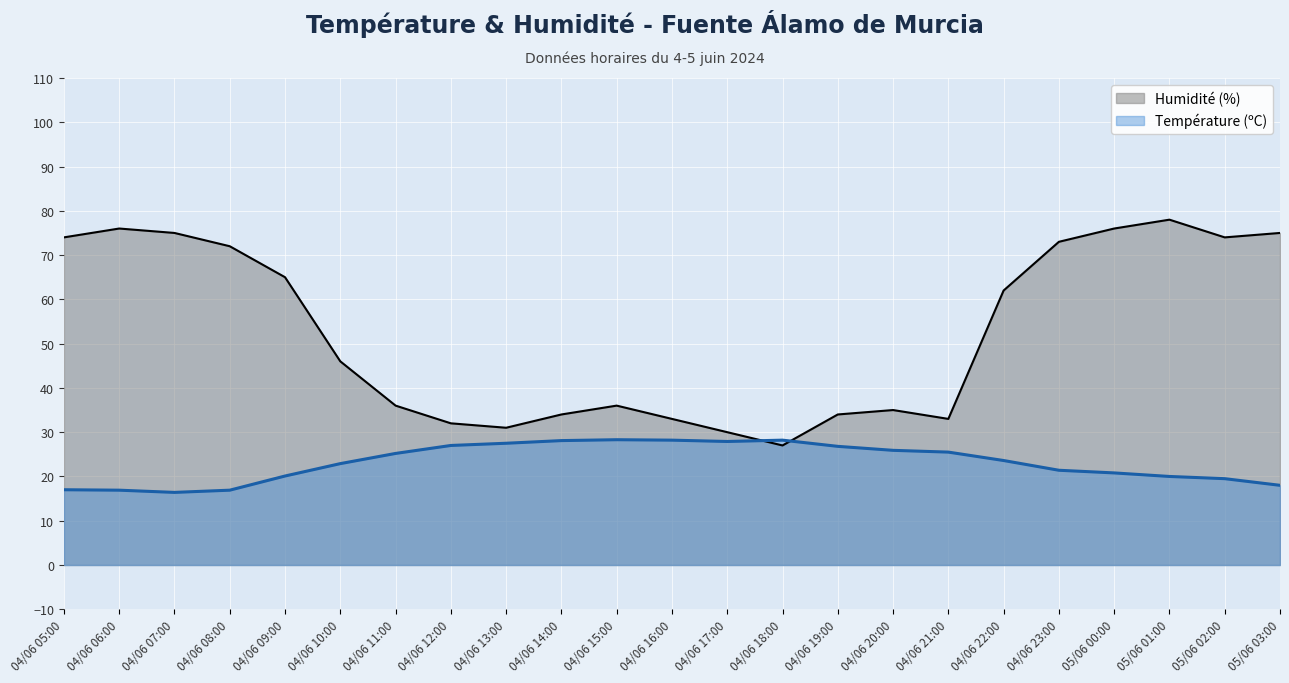

How many interior local peaks does the Température (ºC) series have?

2